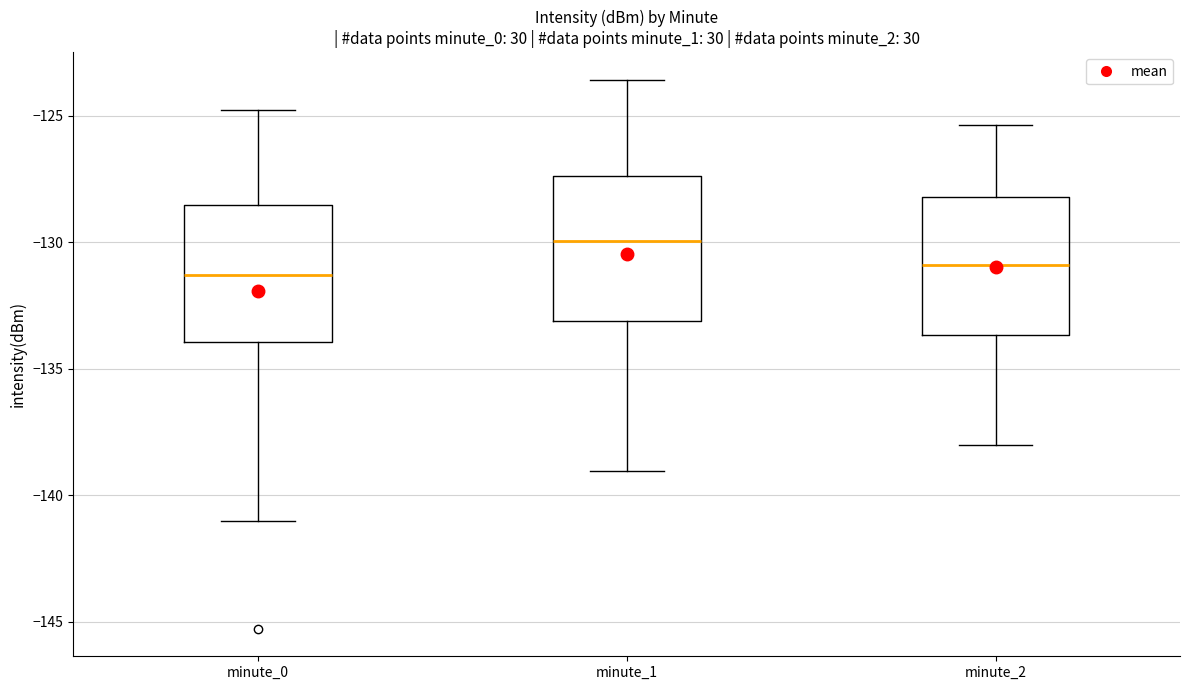

Reading left to right, transcribe this box plot: for each box, give where its median line is, the range the box spans, and where its two whiskers end, as read against the y-axis. The values are not printed on the chart, so give them approximately, as read against the axis.

minute_0: median -131.5, box -134.0 to -128.5, whiskers -141.0 to -125.0
minute_1: median -130.0, box -133.0 to -127.5, whiskers -139.0 to -123.5
minute_2: median -131.0, box -133.5 to -128.0, whiskers -138.0 to -125.5